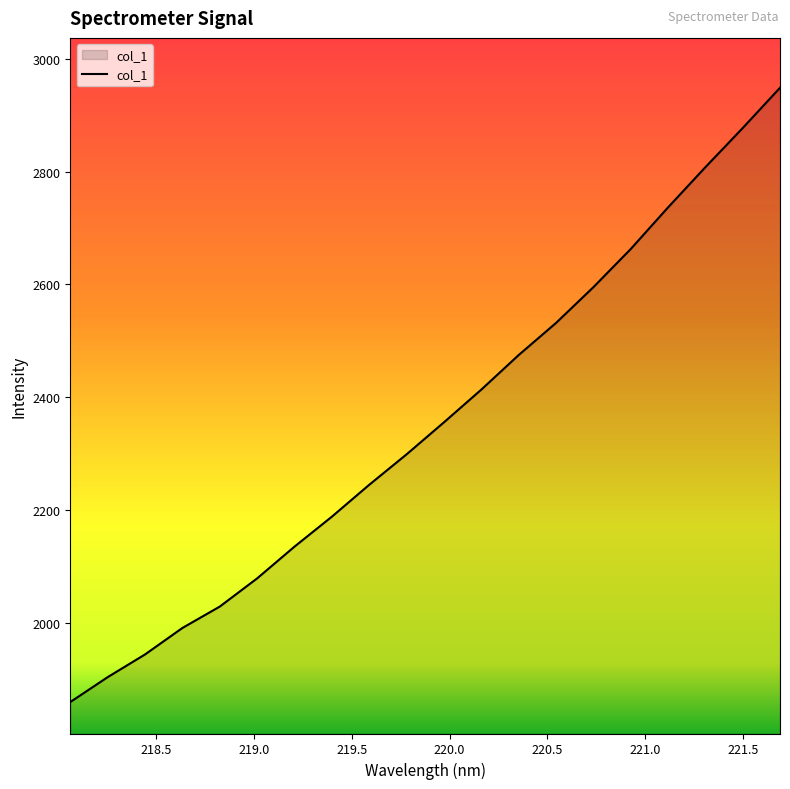

How many lines are shown in the chart?

1